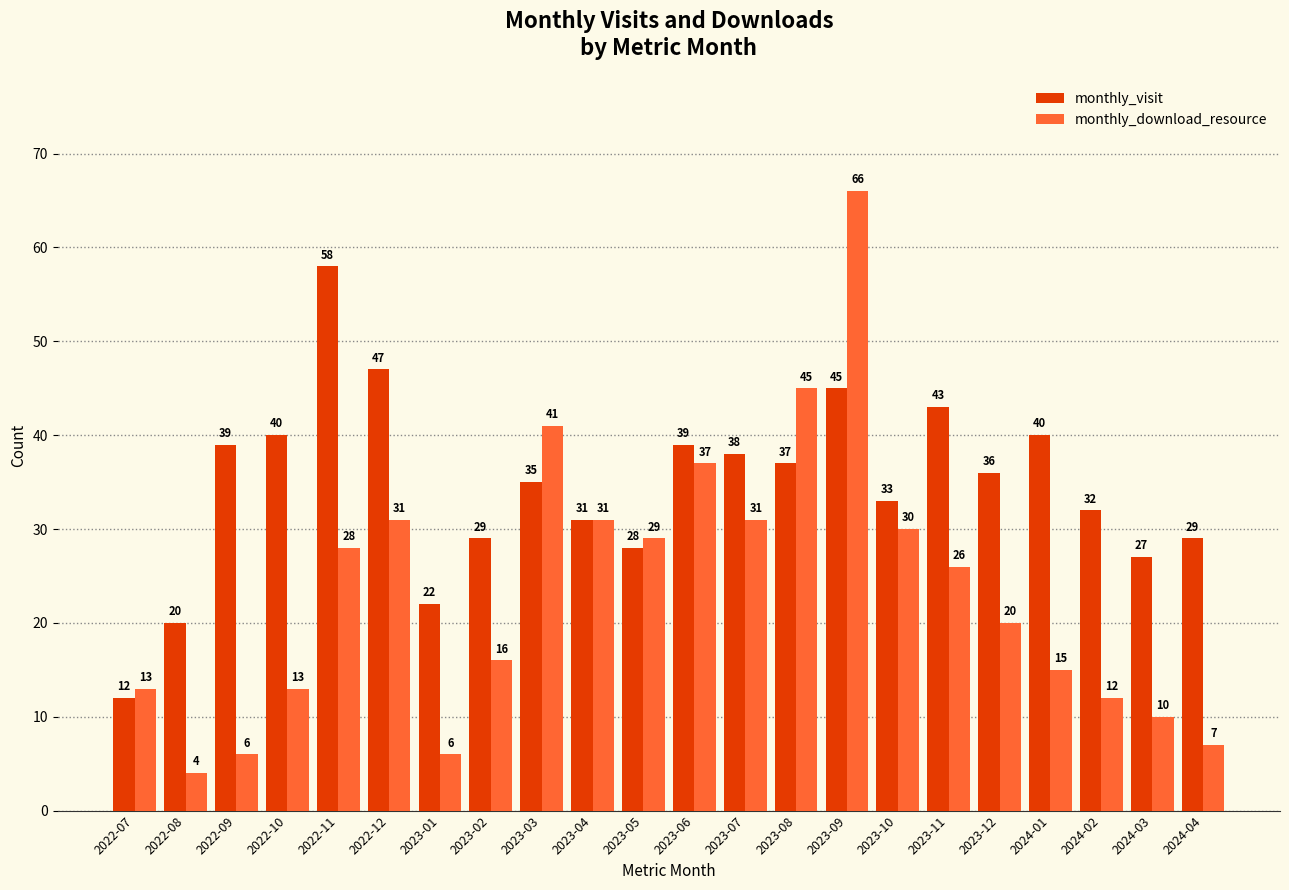

What value does the monthly_download_resource series have at 2023-08, to the nearest 5?

45